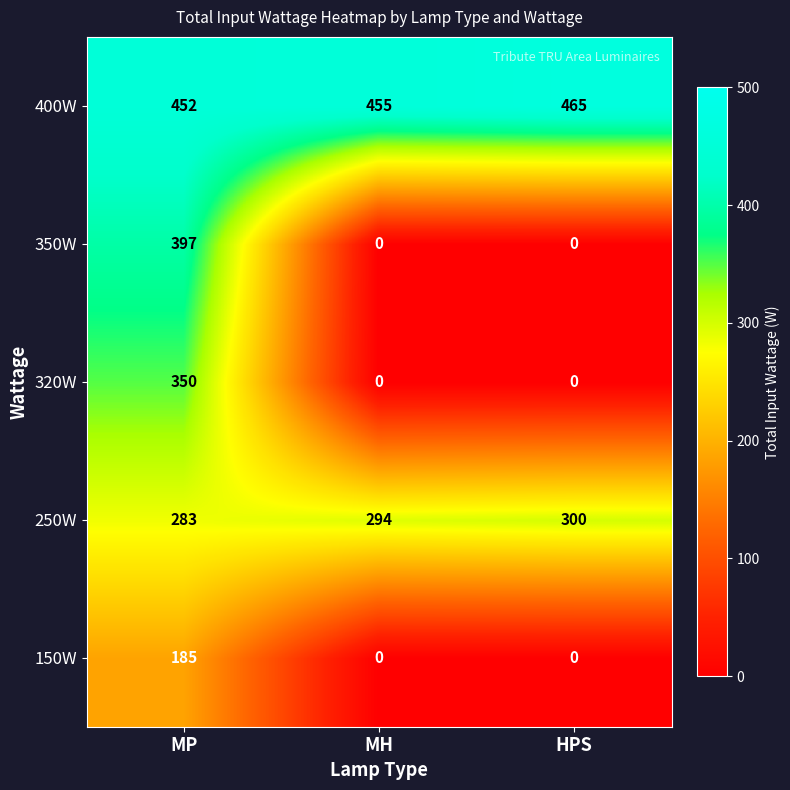

How many values in the 250W series are below 294?

1